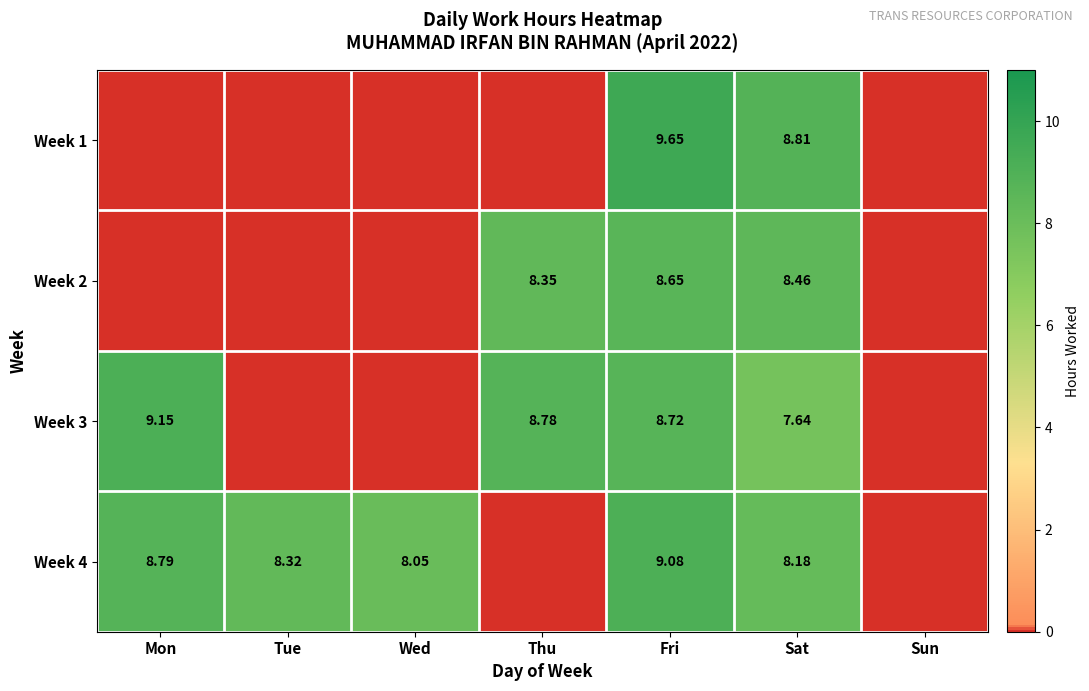

Is the value of Week 1 at Sat greater than the value of Week 3 at Fri?

Yes